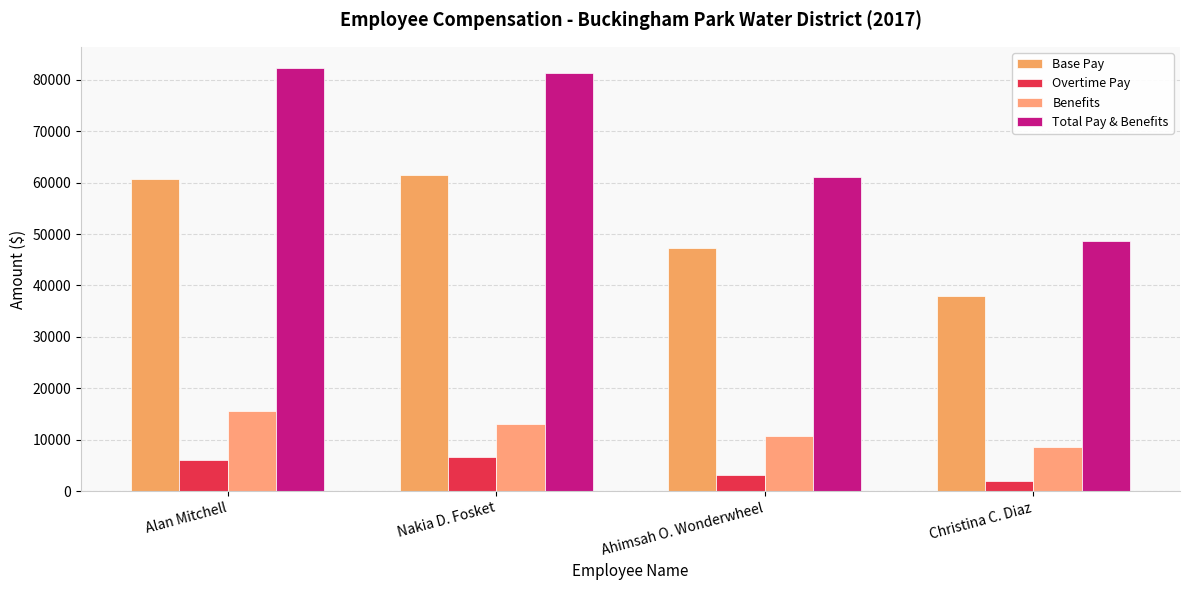

How many bars are there in each group?

4